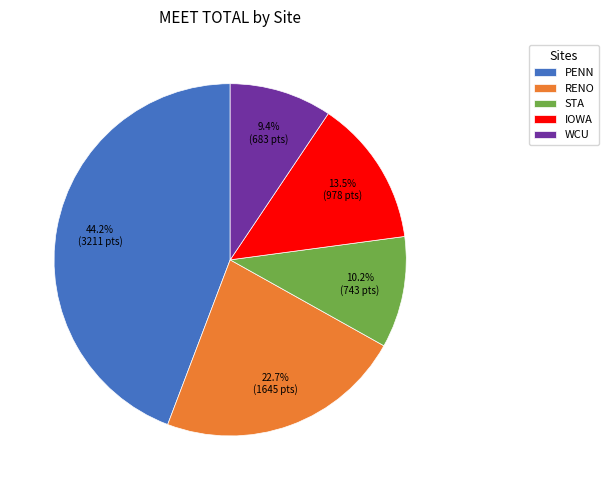

What is the ratio of the value at WCU to the value at PENN?

0.2